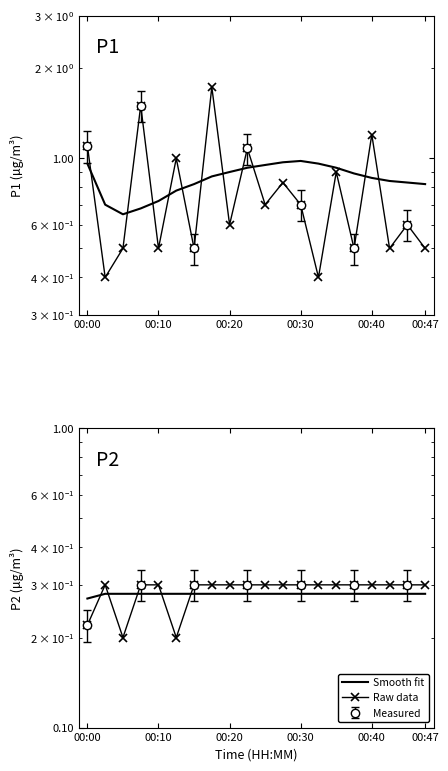

What is the value of the Smooth fit point at the 4th from the left?

0.3